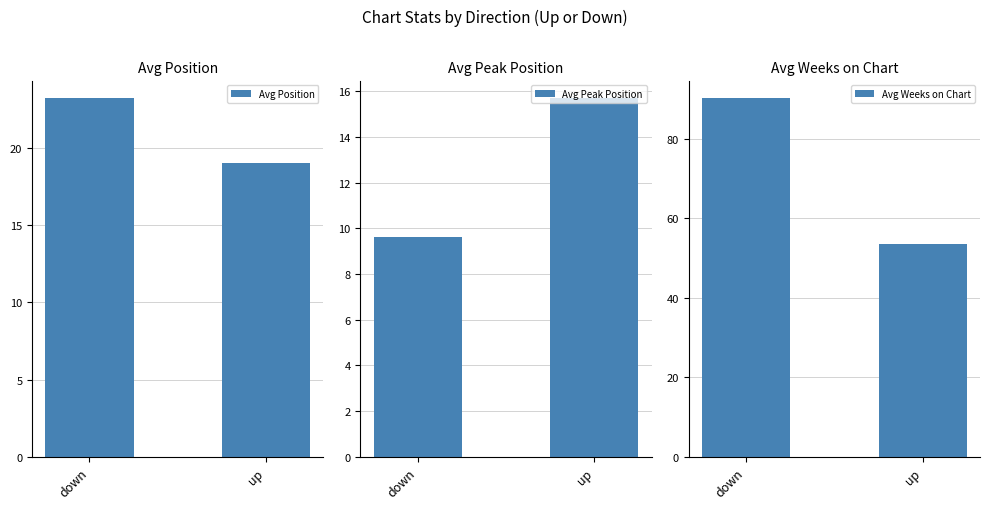

Between down and up, which series saw the biggest shift?

Avg Weeks on Chart